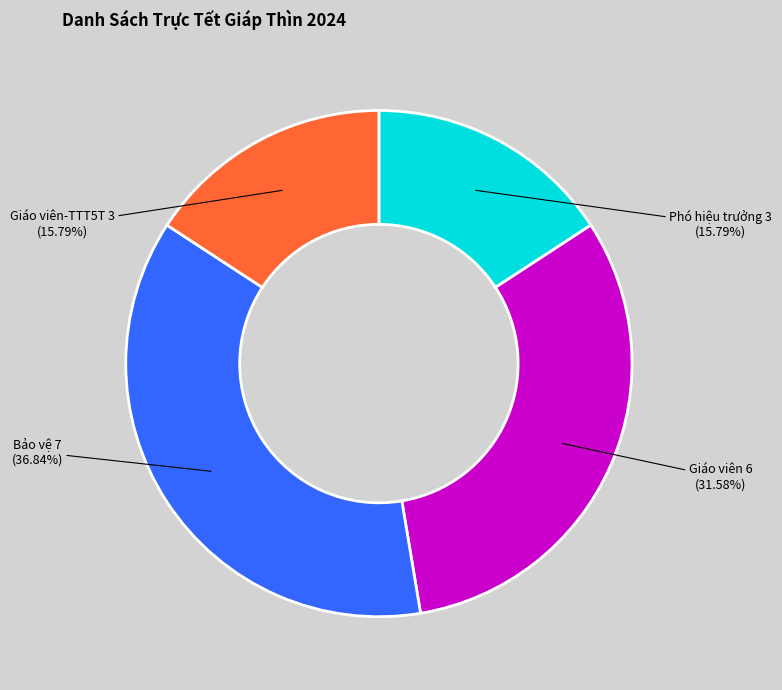

Is there a majority slice in this chart?

No